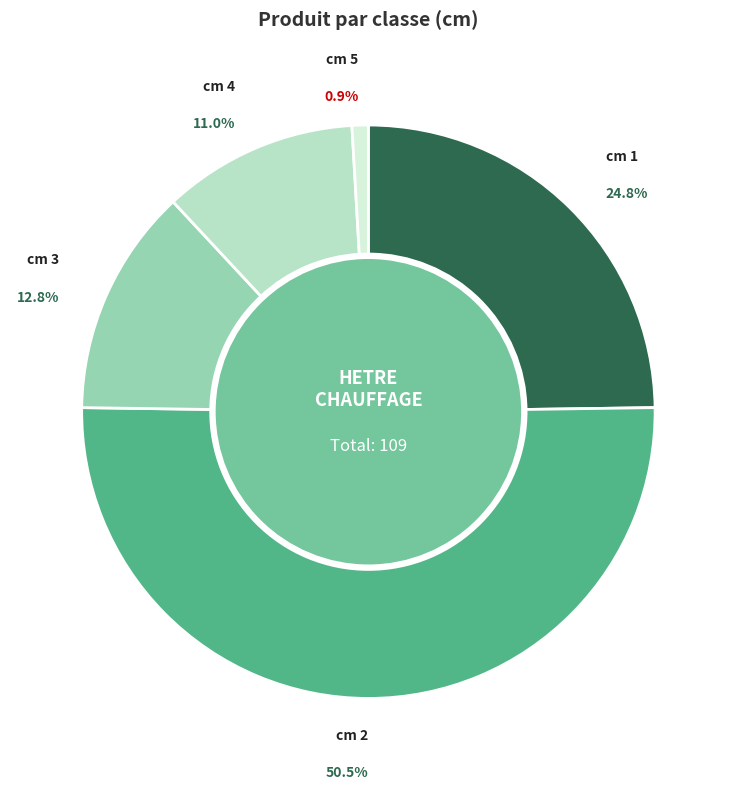

Rank the categories by value from highest to lowest.

cm 2, cm 1, cm 3, cm 4, cm 5